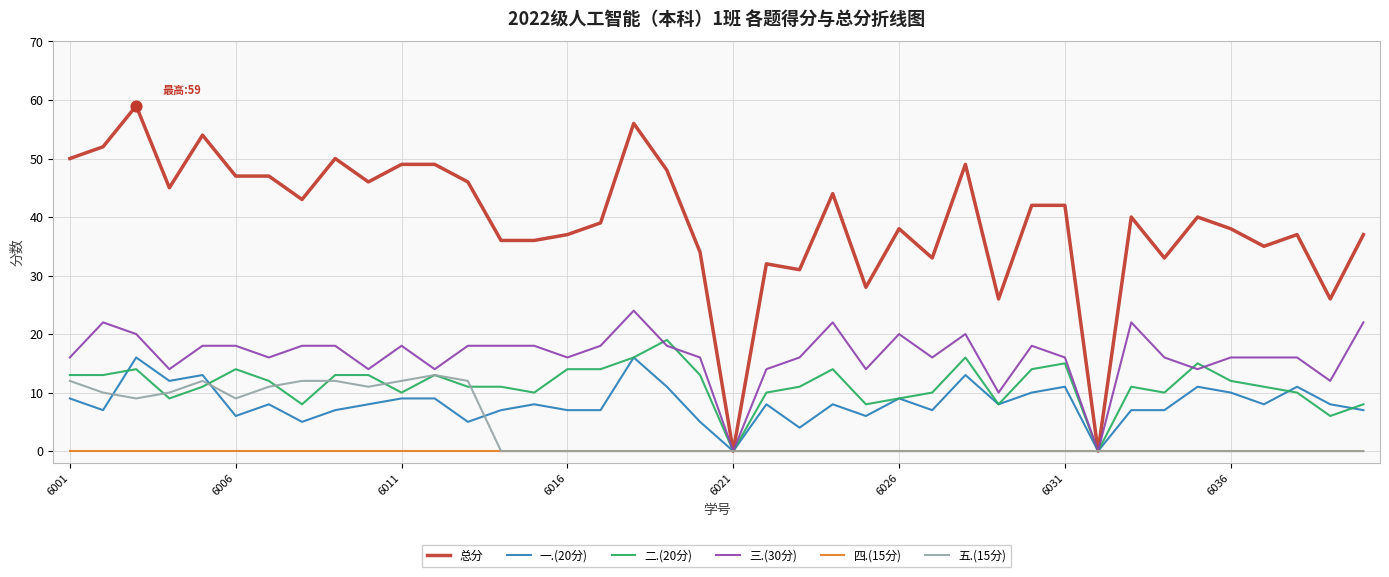

Which series has the largest range (max minus min)?

总分